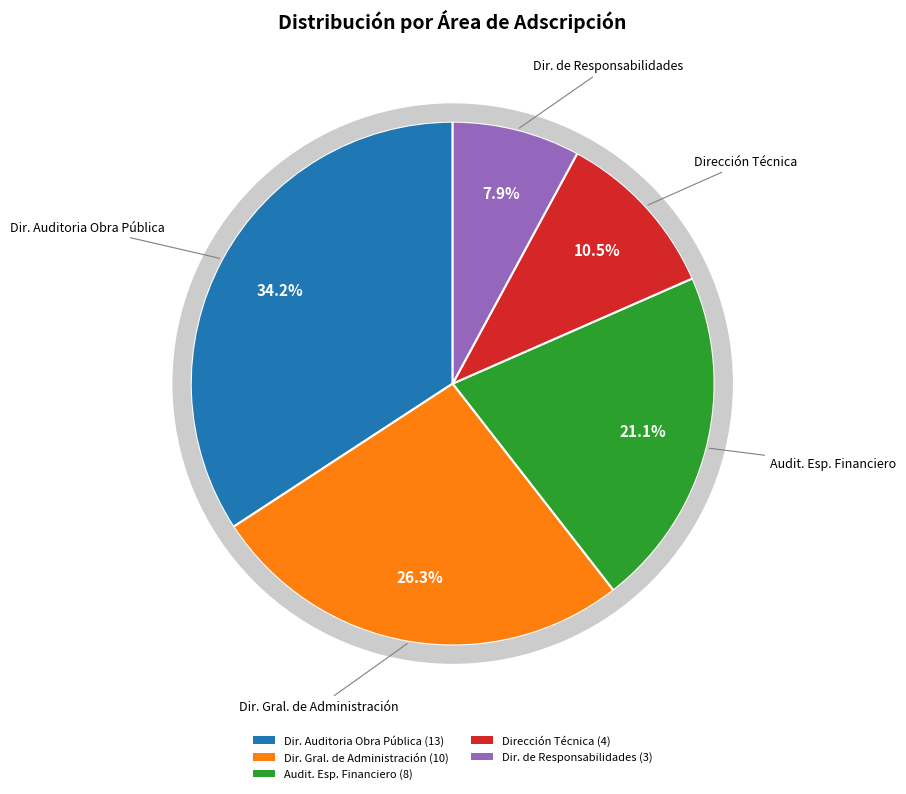

True or false: Dirección General de Administración accounts for 13% of the total.

False